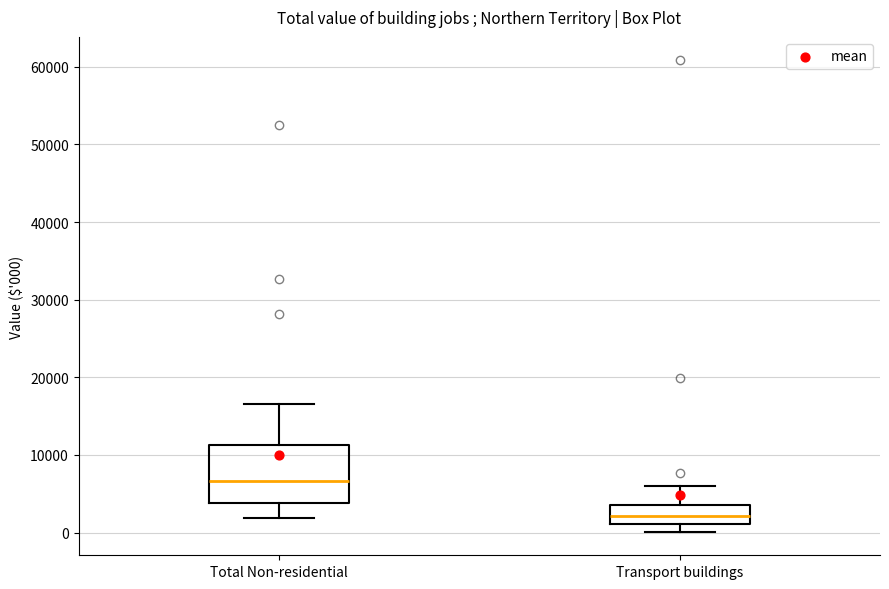

Reading left to right, read every box against the y-axis: the position of its median line, the range the box covers, and the ends of its whiskers. The values are not printed on the chart, so give them approximately, as read against the axis.

Total Non-residential: median 7000, box 4000 to 11000, whiskers 2000 to 17000
Transport buildings: median 2000, box 1000 to 4000, whiskers 0 to 6000